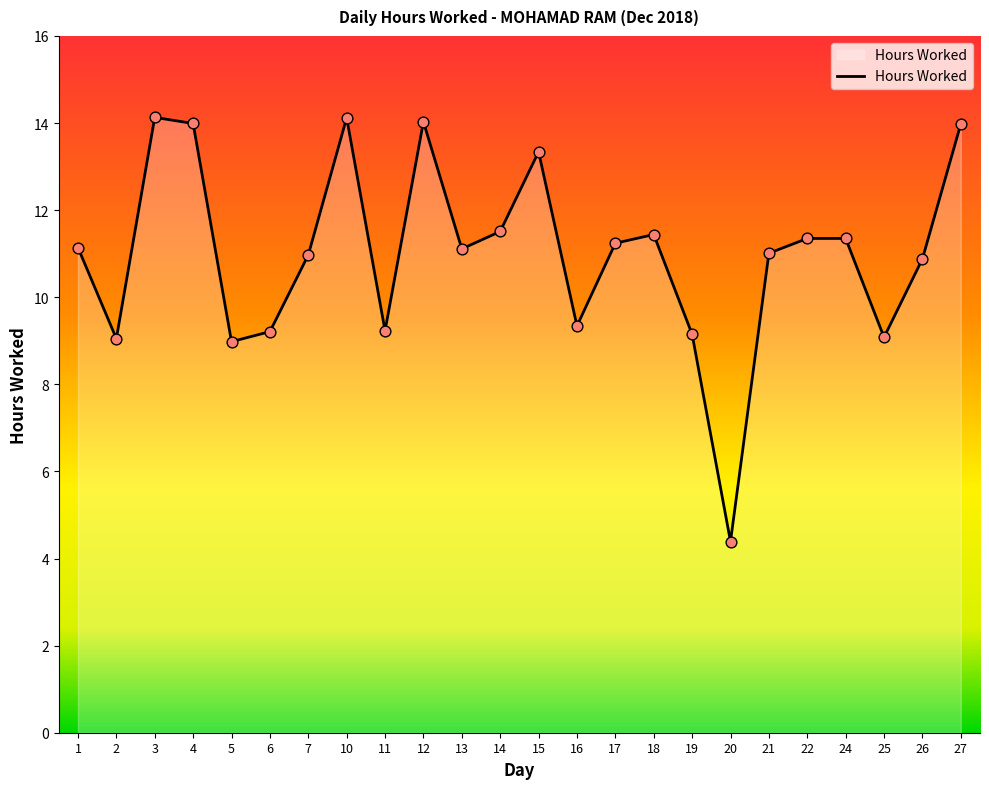

What is the ratio of the value at 12 to the value at 4?

1.0